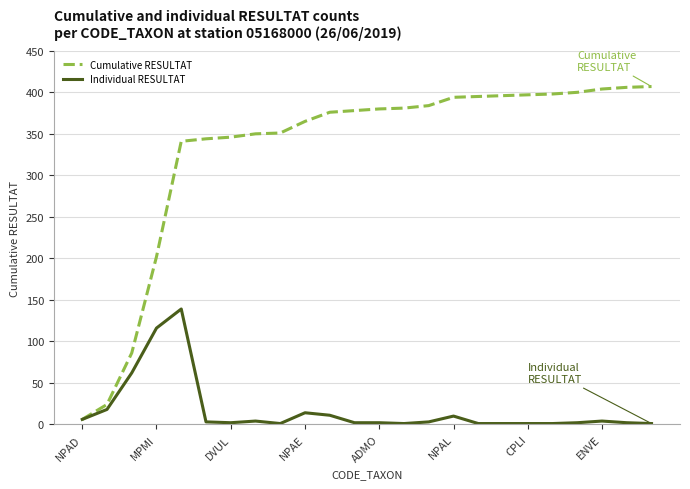

List the series in order of their peak value, lowest first.

Individual RESULTAT, Cumulative RESULTAT